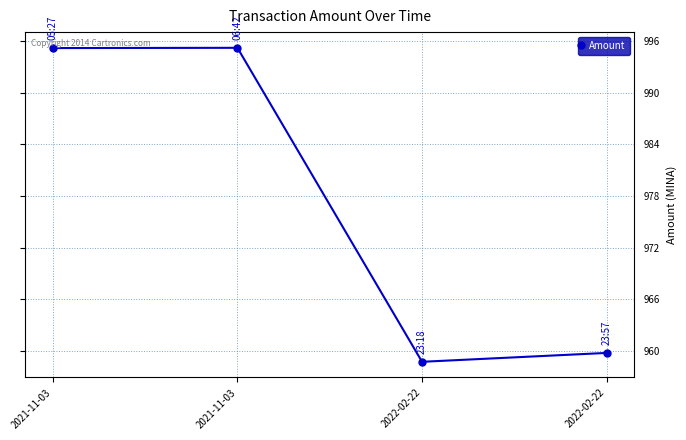

Rank the categories by value from highest to lowest.

2021-11-03, 2021-11-03, 2022-02-22, 2022-02-22